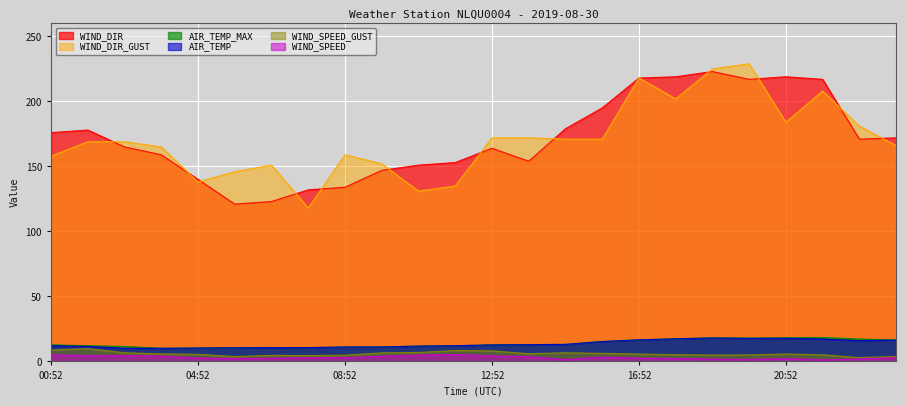

Is it true that WIND_SPEED_GUST equals 13.0 at 01:52?

False